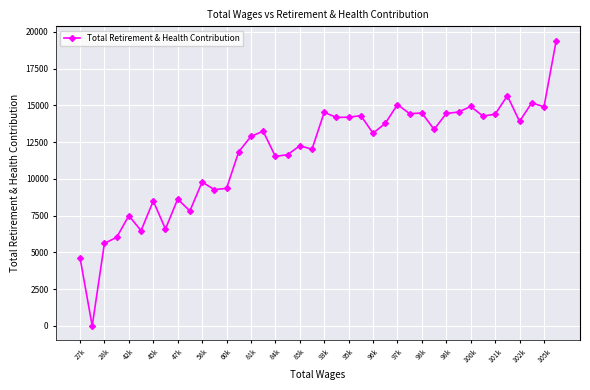

True or false: there are more than 0 points higher than both neighbors.

True